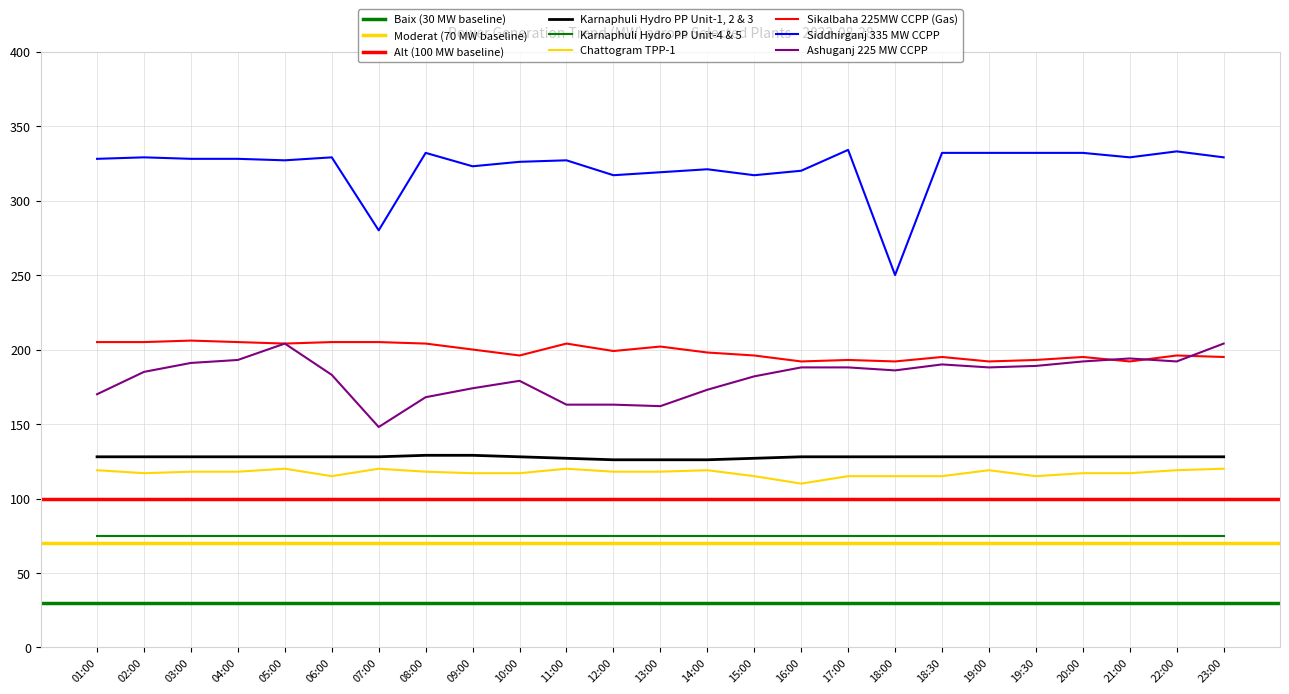

True or false: Karnaphuli Hydro PP Unit-1, 2 & 3 has more than 0 interior local peaks.

False